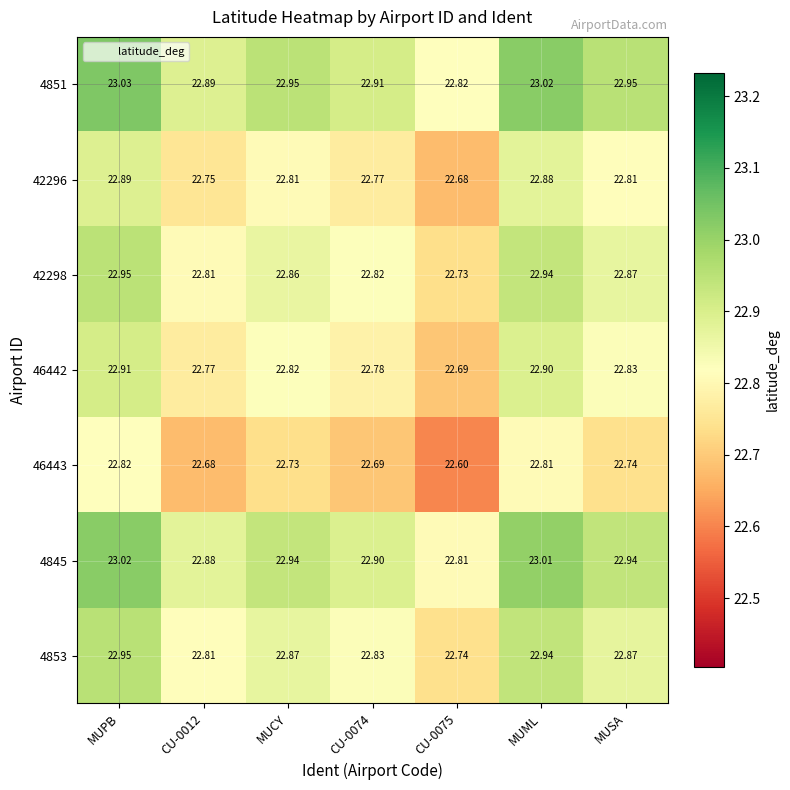

At which category is the sum across all series the highest?

MUPB